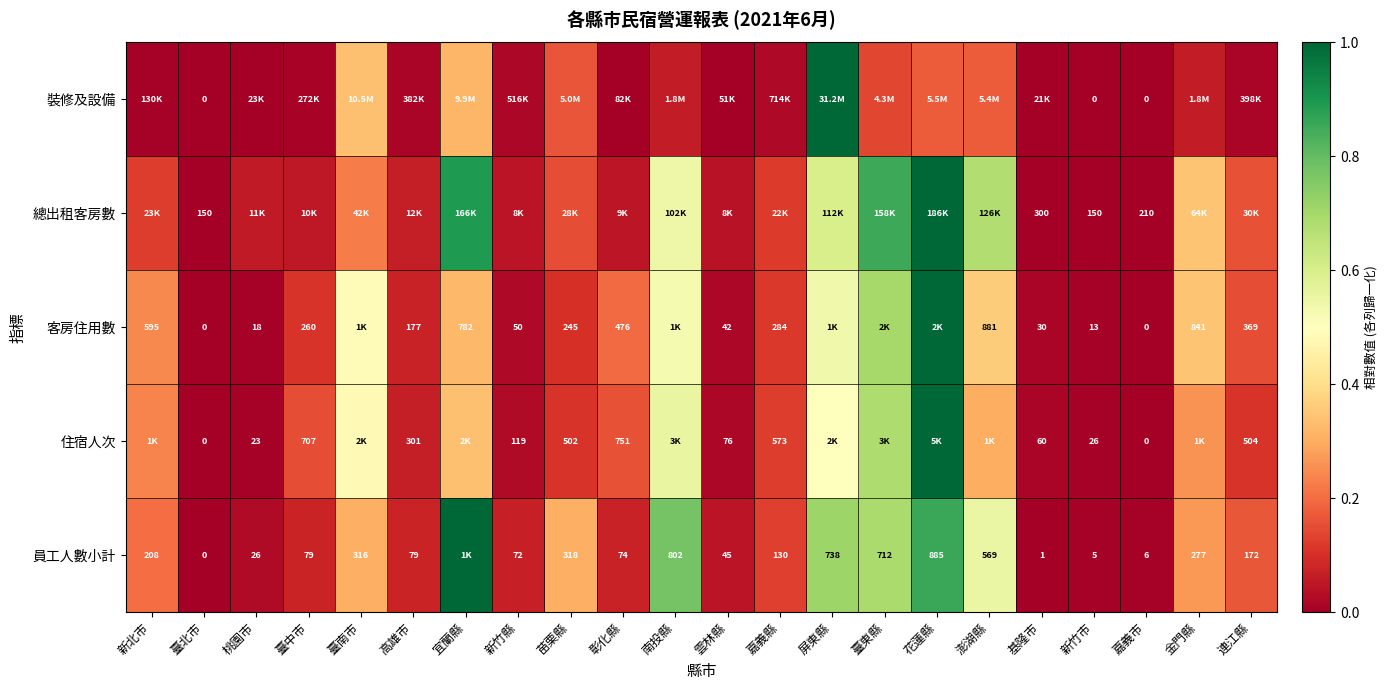

At which category is the sum across all series the highest?

花蓮縣